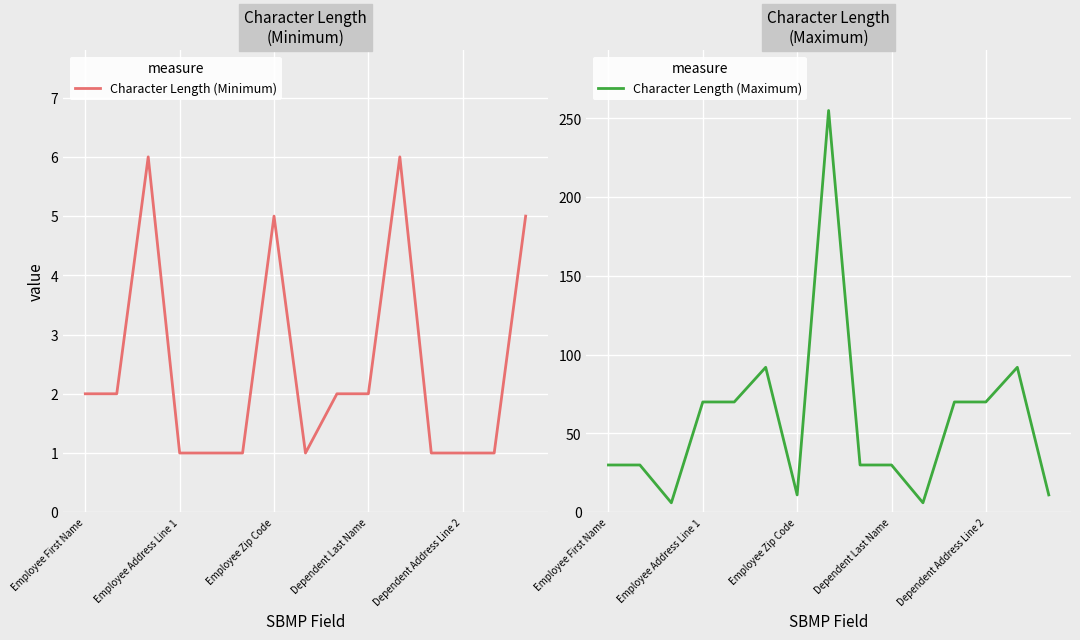

Reading left to right, extract all data points from this chart.

Character Length (Minimum): 2	2	6	1	1	1	5	1	2	2	6	1	1	1	5
Character Length (Maximum): 30	30	6	70	70	92	11	255	30	30	6	70	70	92	11